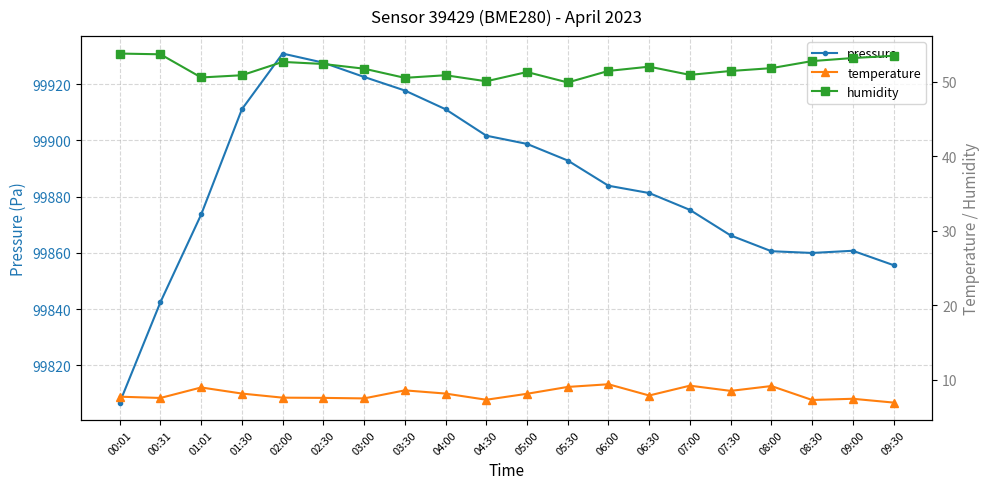

List the series in order of their peak value, lowest first.

temperature, humidity, pressure